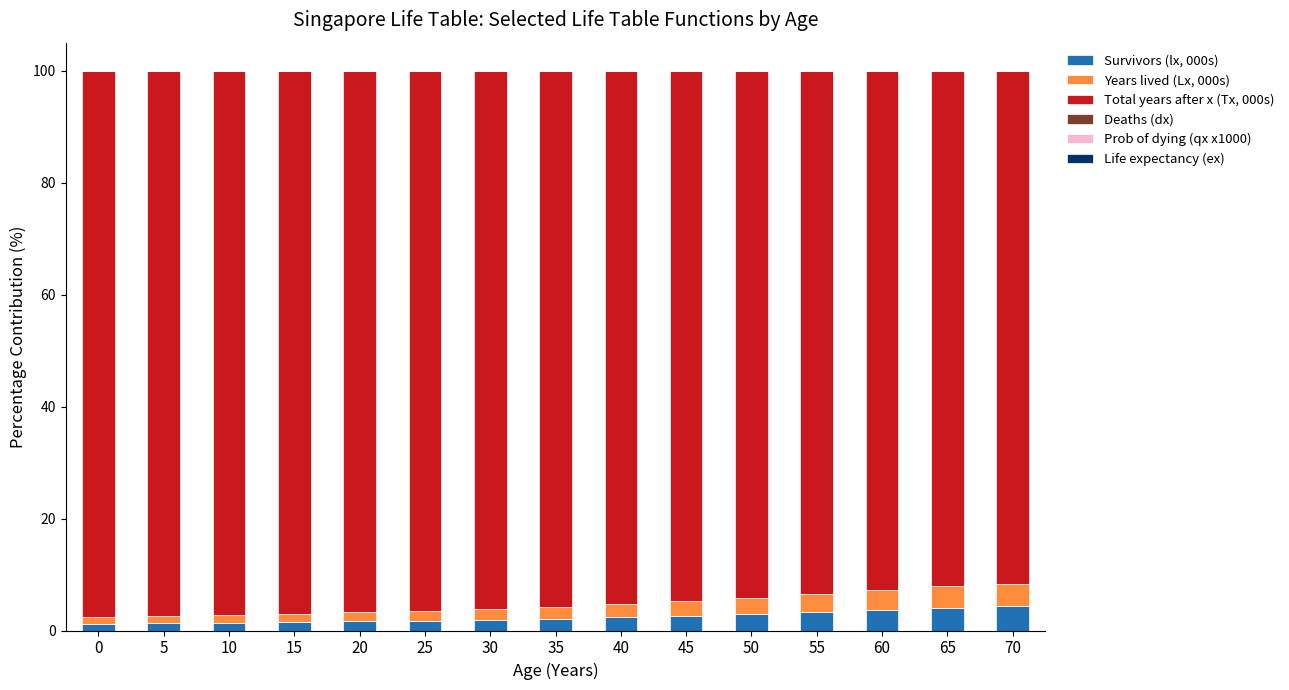

Between 5 and 60, which series saw the biggest shift?

Total years after x (Tx, 000s)